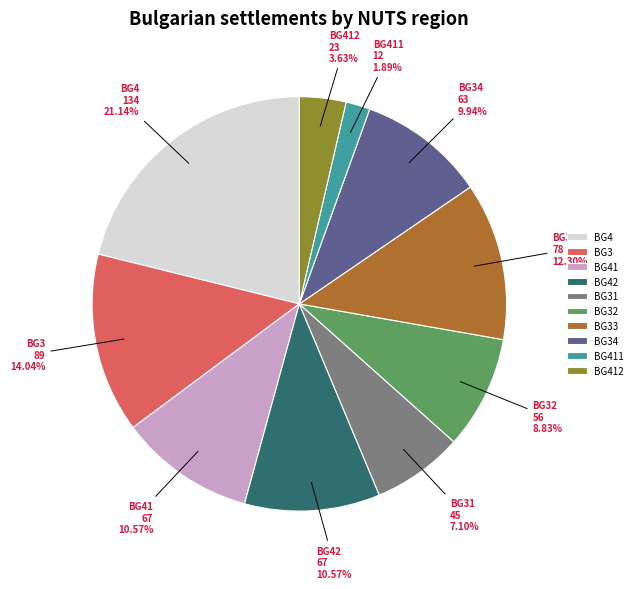

To the nearest percent, what percentage of the pie is BG41?

11%